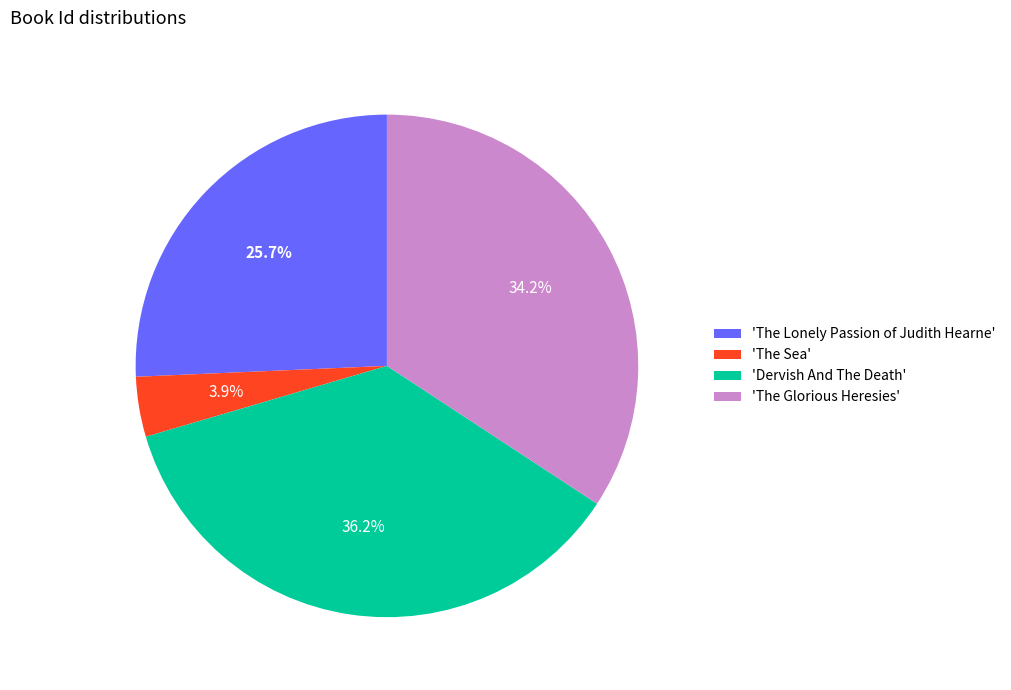

Approximately how many times larger is the value at 'The Lonely Passion of Judith Hearne' compared to 'Dervish And The Death'?

0.7